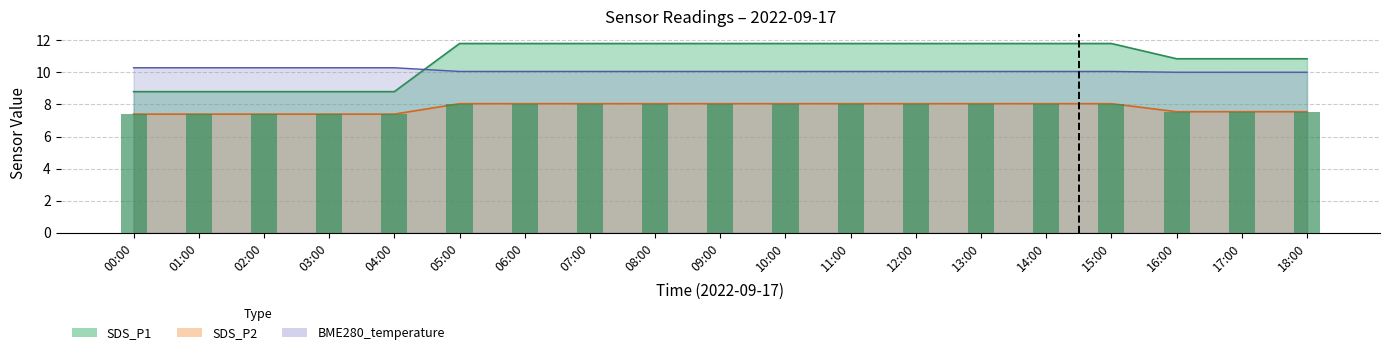

What is the sum of the SDS_P1 values at 00:00 and 03:00?

17.6